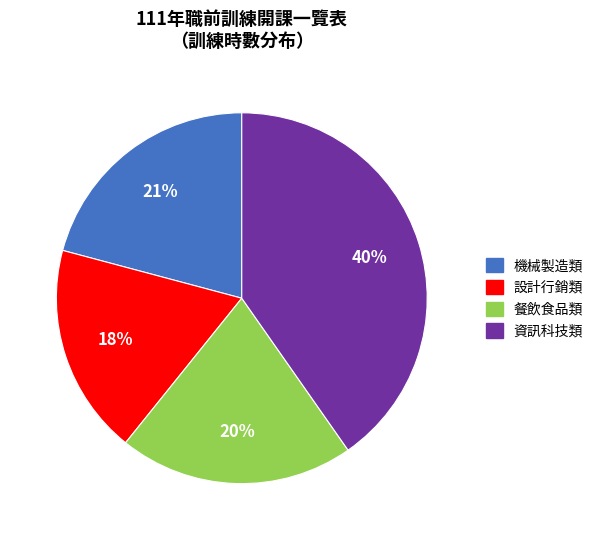

To the nearest percent, what is the difference between the largest and smallest slice percentages?

22%